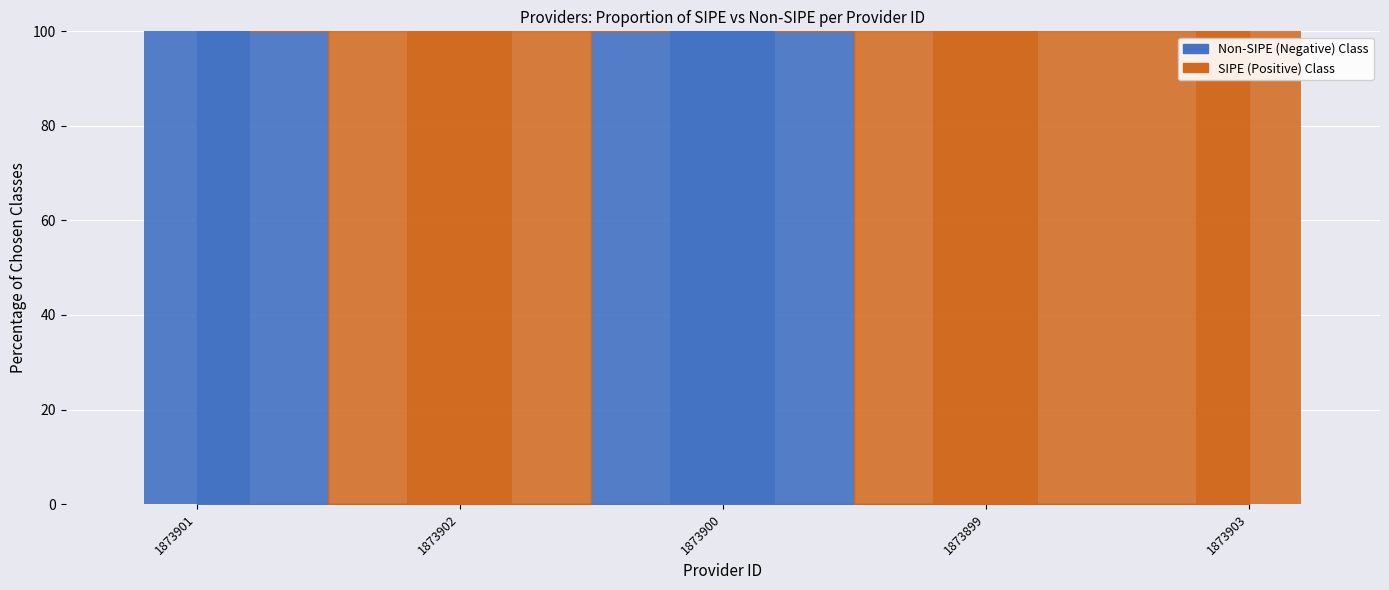

At which label is the value closest to 50?

1873901